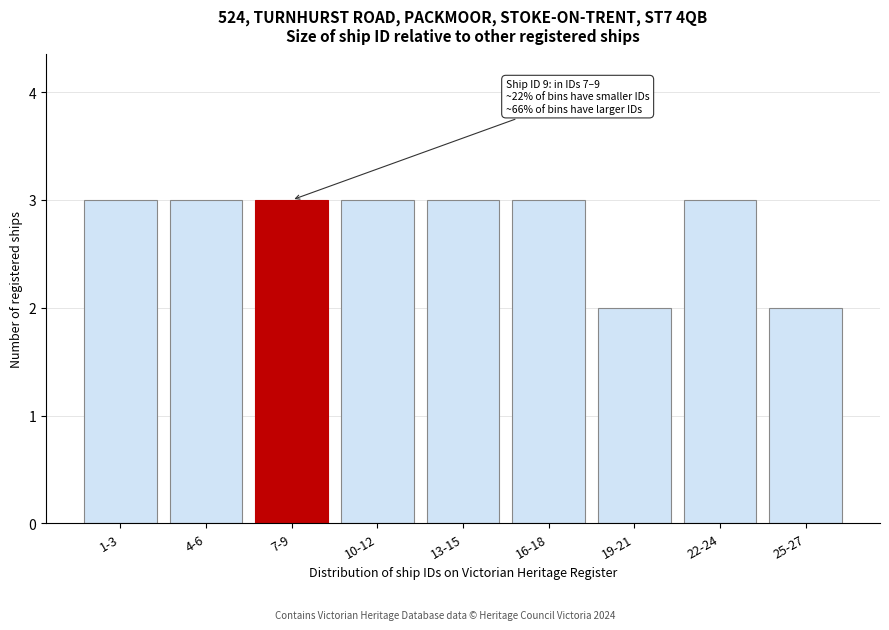

Reading left to right, extract all data points from this chart.

1-3=3	4-6=3	7-9=3	10-12=3	13-15=3	16-18=3	19-21=2	22-24=3	25-27=2